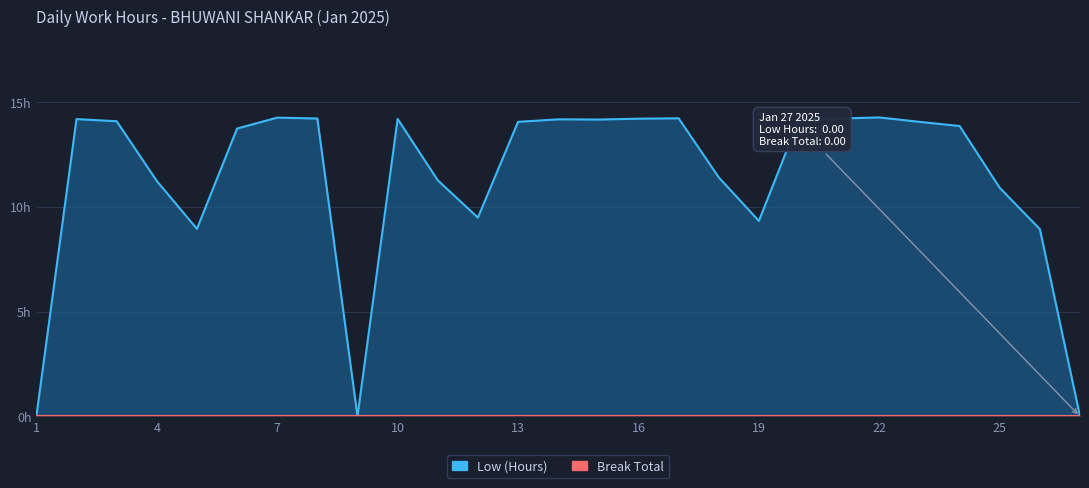

How many data points does each series have?

27